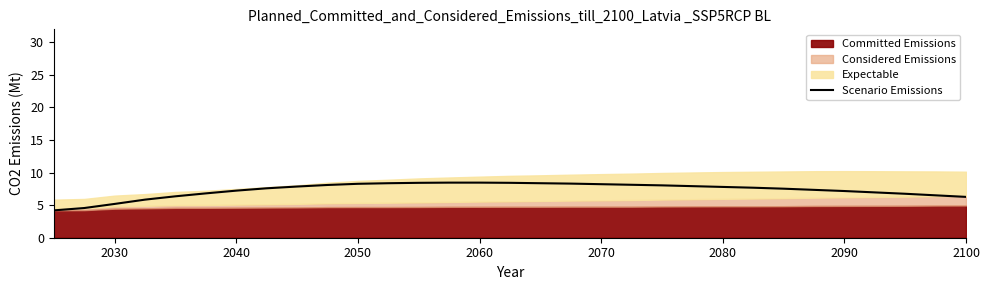

The value of Scenario Emissions at 2060 is 2.2. True or false?

False